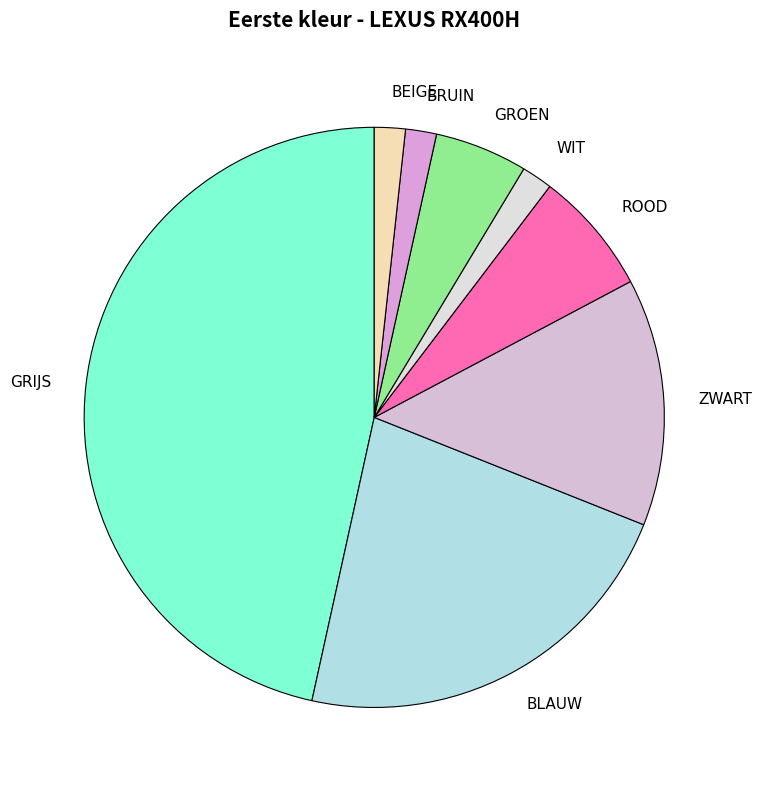

Is ROOD the majority of the pie?

No